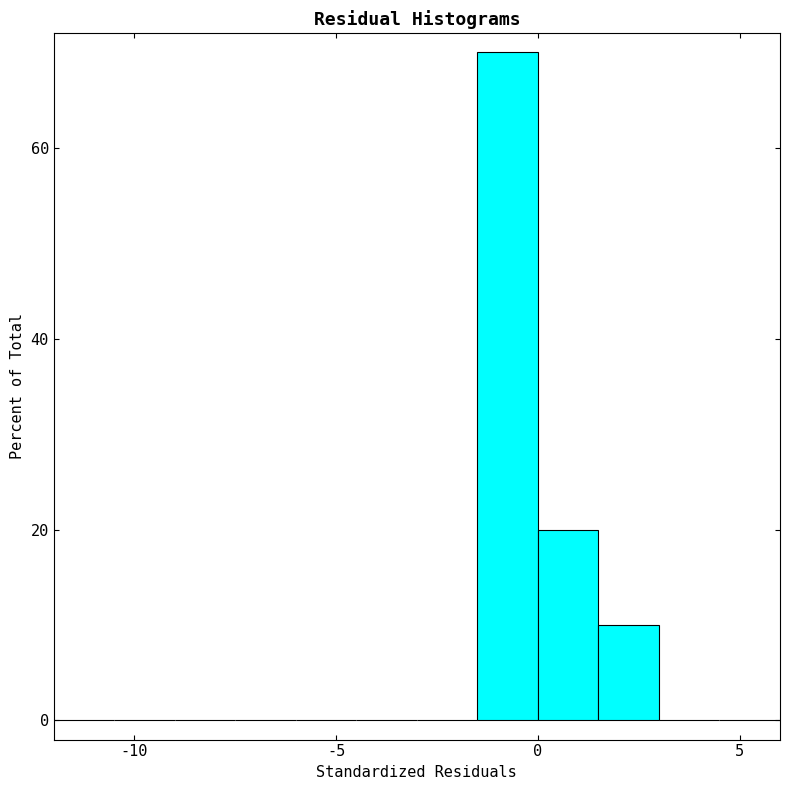

Read against the x-axis, roughly where is the centre of the tallest bar?

-0.5